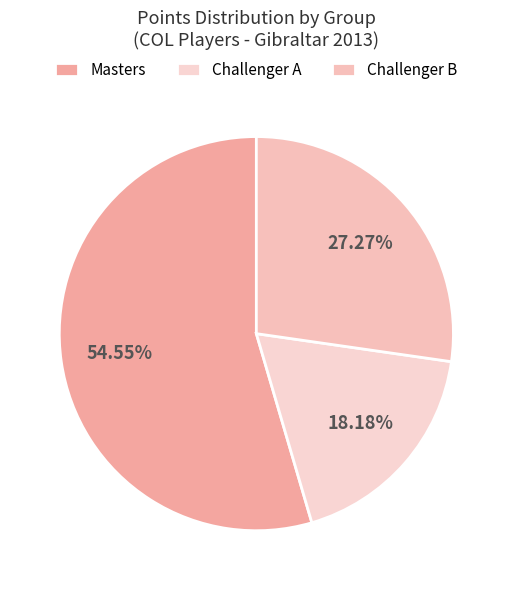

Is it true that Challenger A is 18% of the pie?

True